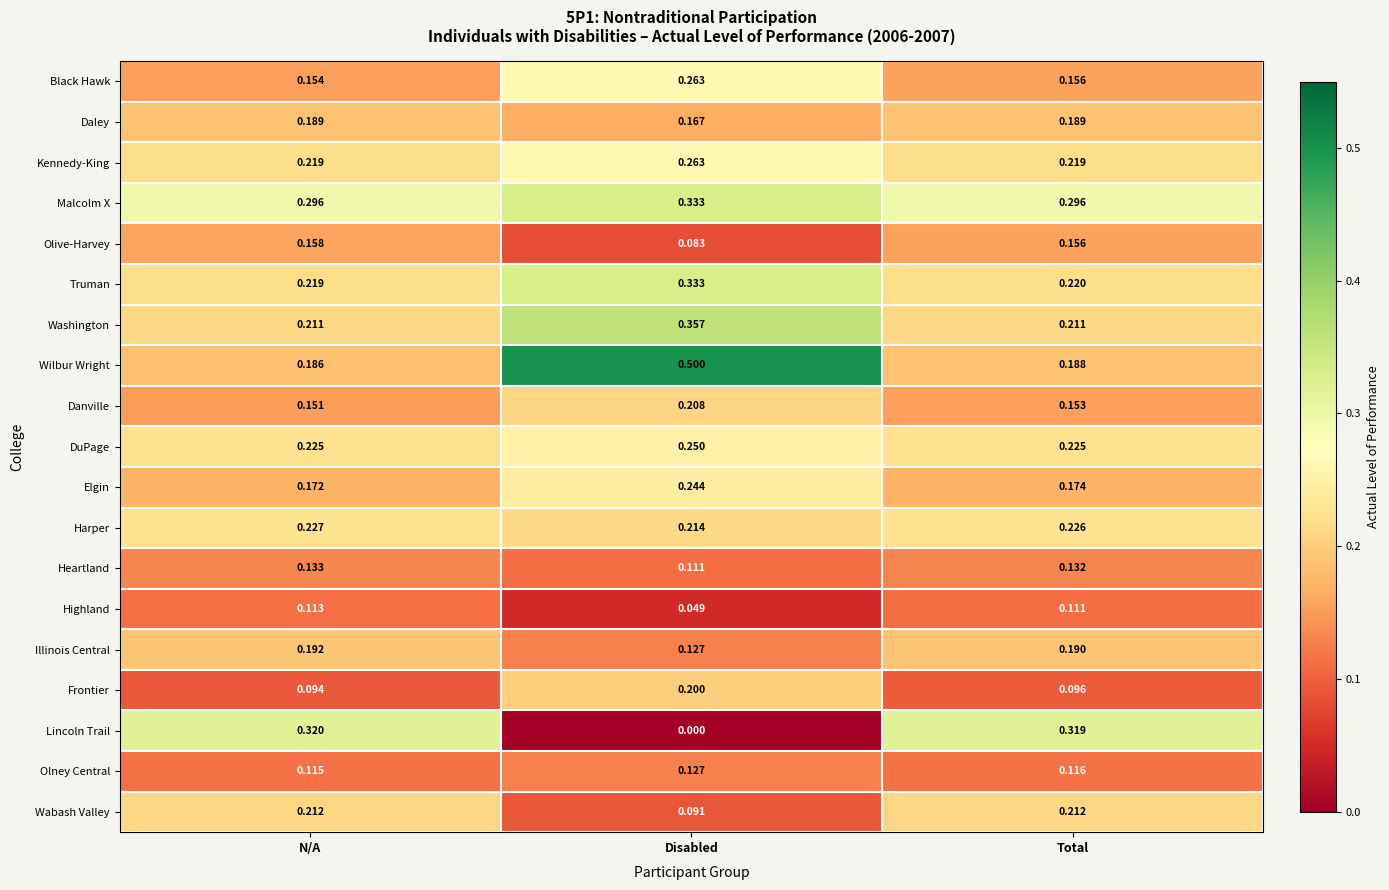

At which label is Lincoln Trail closest to 0?

Disabled